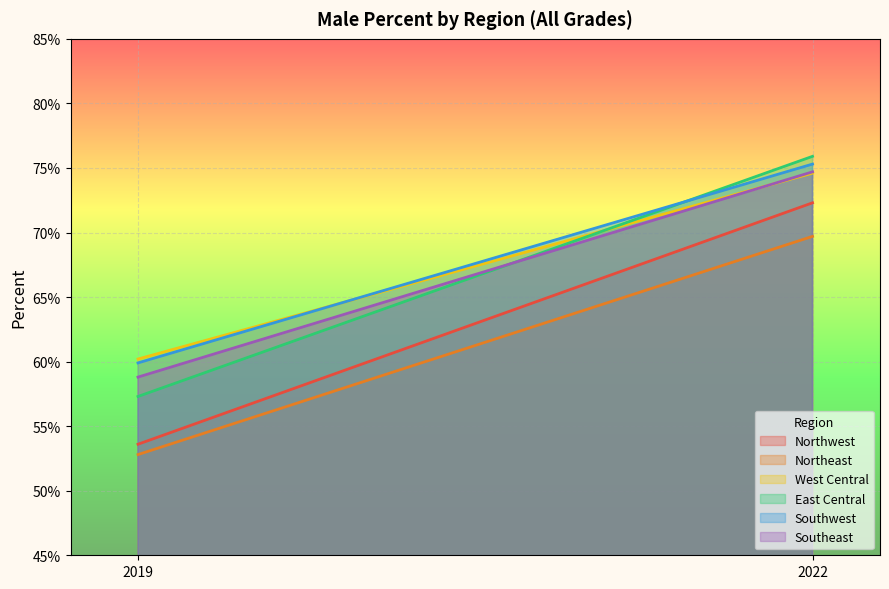

Which has a higher value, 2019 or 2022?

2022